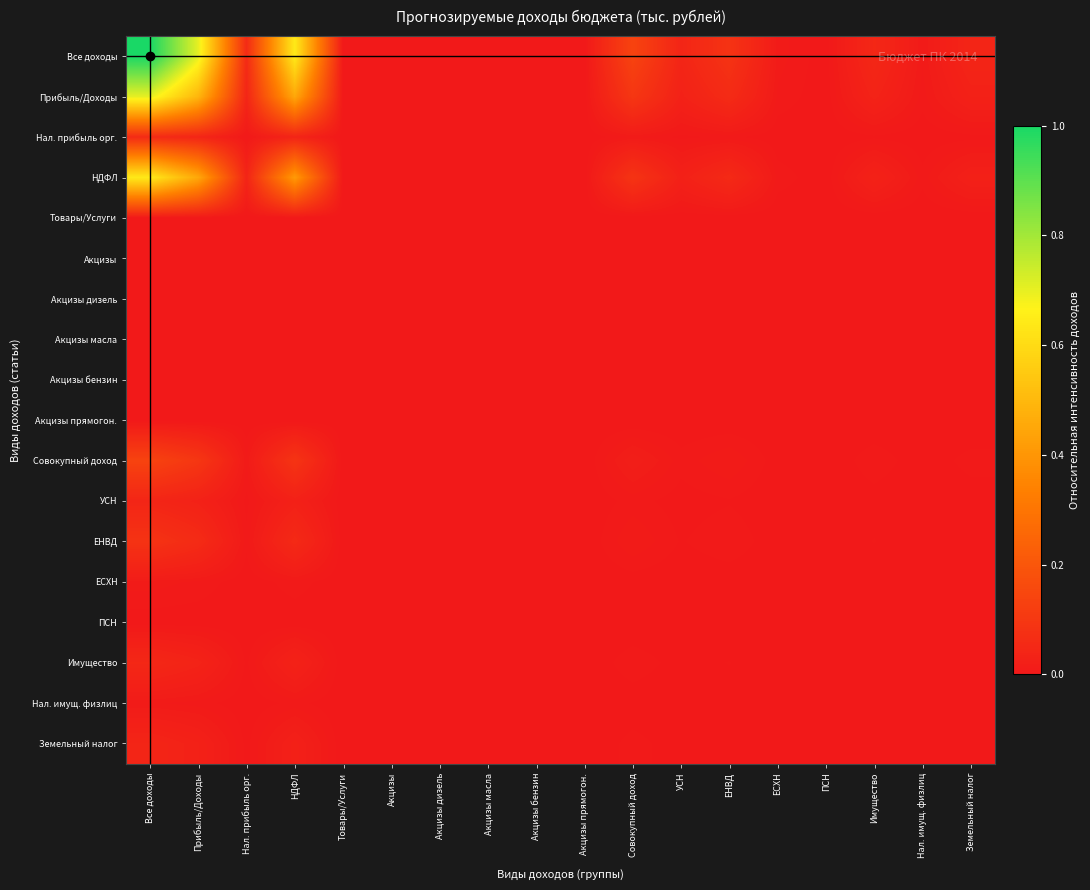

Rank the series at Имущество from highest to lowest value.

Все доходы, Прибыль/Доходы, НДФЛ, Совокупный доход, ЕНВД, Нал. прибыль орг., Имущество, УСН, Земельный налог, ЕСХН, Нал. имущ. физлиц, Товары/Услуги, Акцизы, Акцизы бензин, ПСН, Акцизы дизель, Акцизы прямогон., Акцизы масла